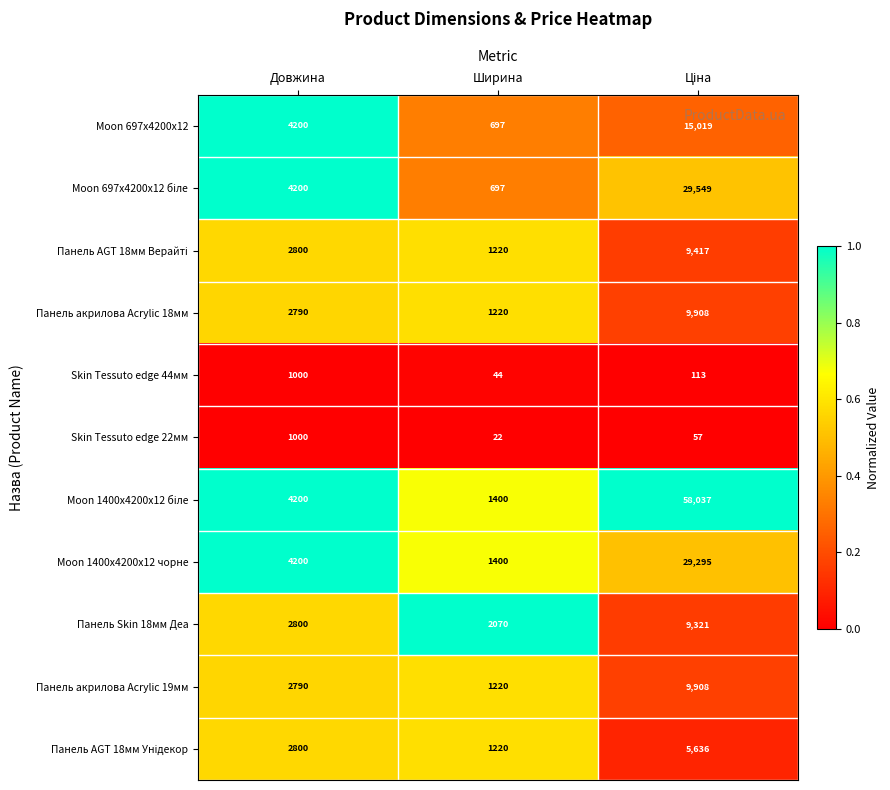

What is the maximum value shown in the chart?

58037